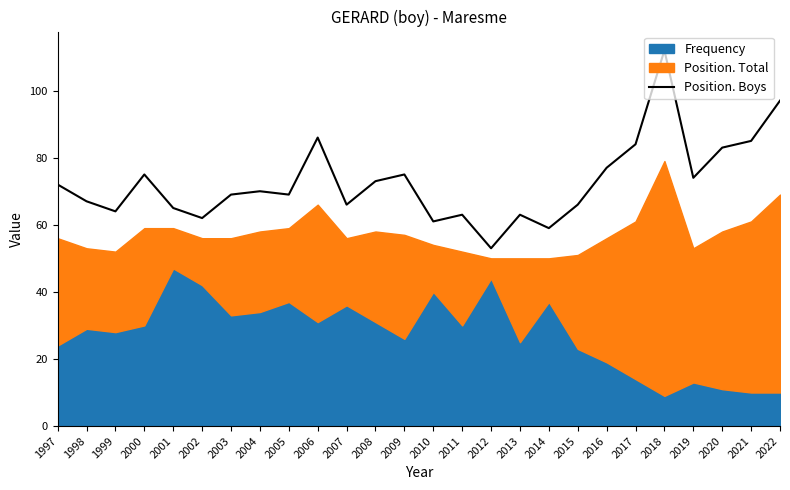

What is the ratio of the value at 1999 to the value at 2015?

1.0